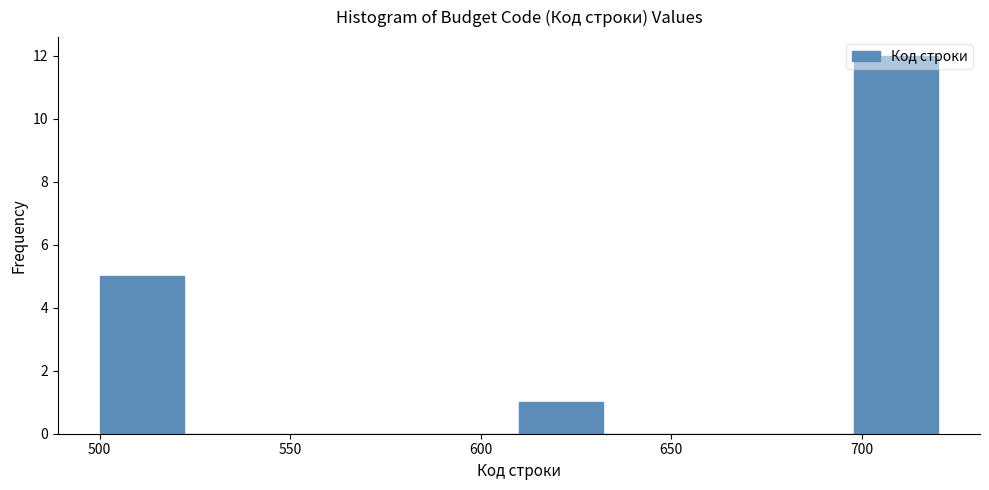

Which range on the x-axis has the tallest bar?

698 to 720